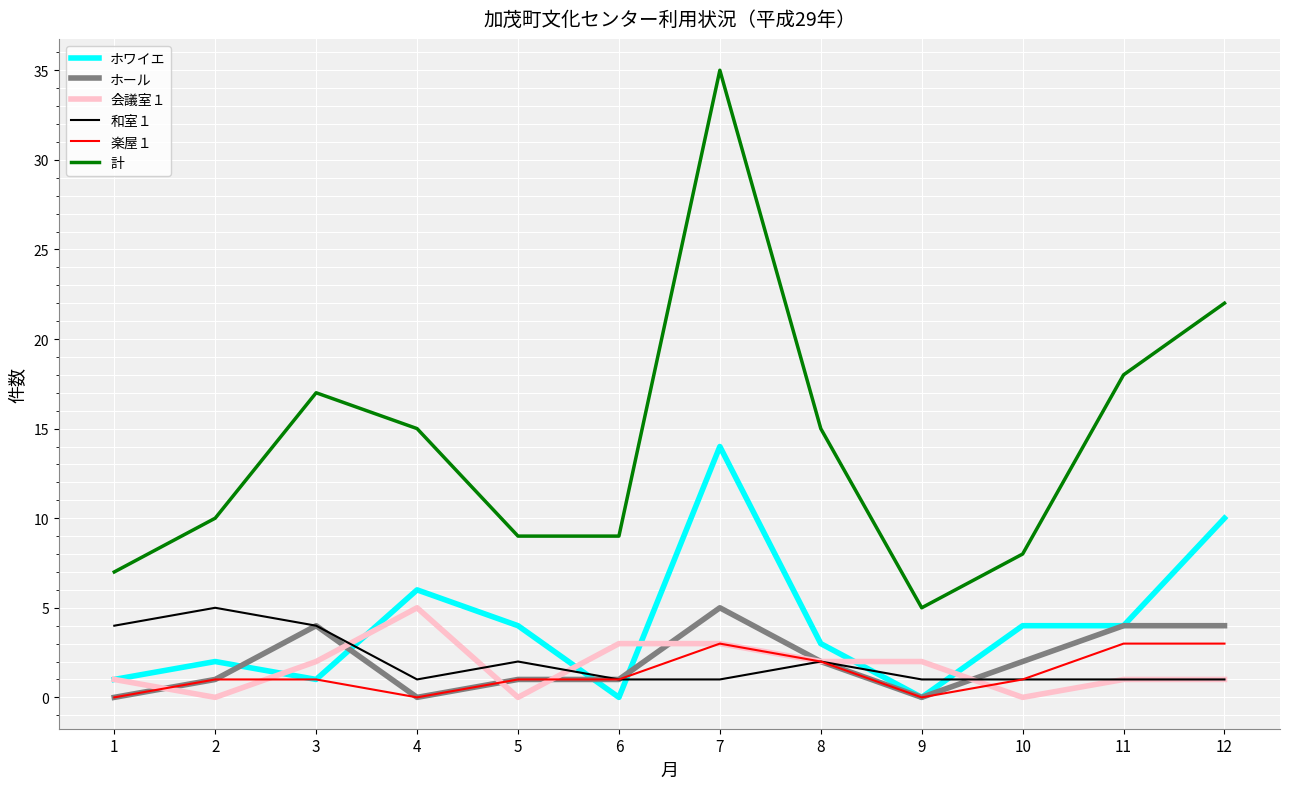

What are all the series names shown in the legend?

ホワイエ, ホール, 会議室１, 和室１, 楽屋１, 計